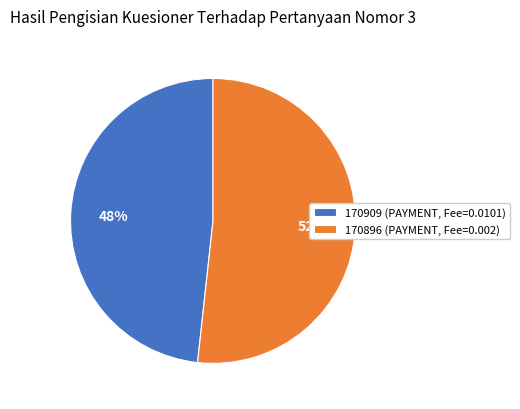

What is the ratio of the value at 170896 to the value at 170909?

1.1